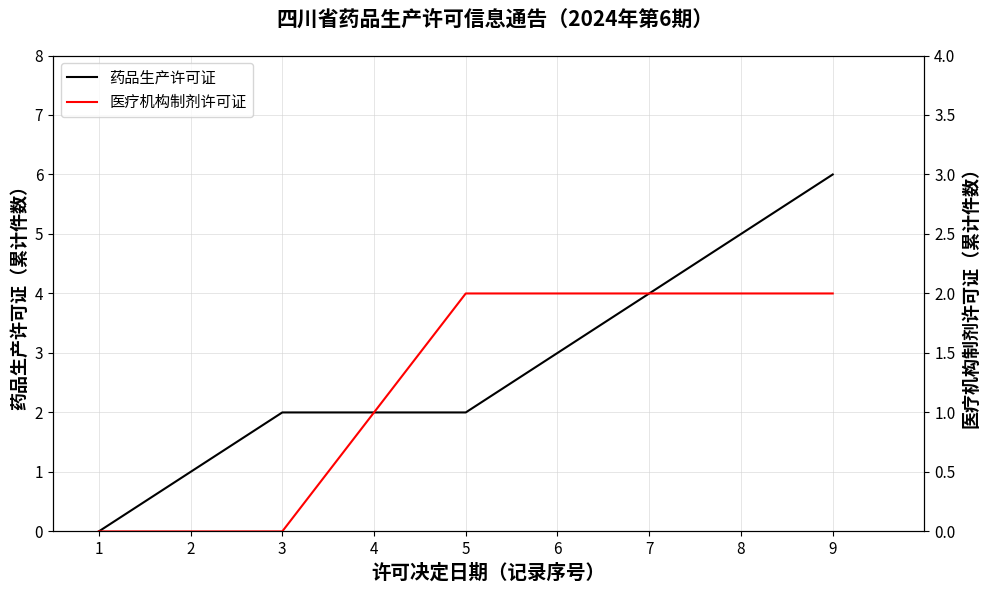

What is the sum of all 医疗机构制剂许可证 values?

11